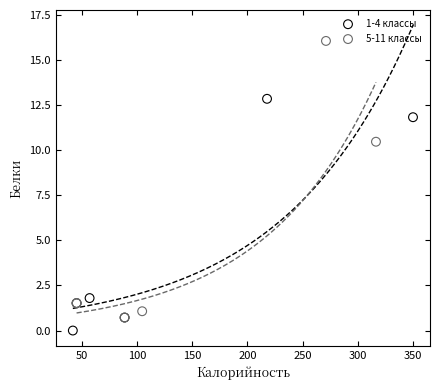

Which series has the largest Y range (max minus min)?

5-11 классы